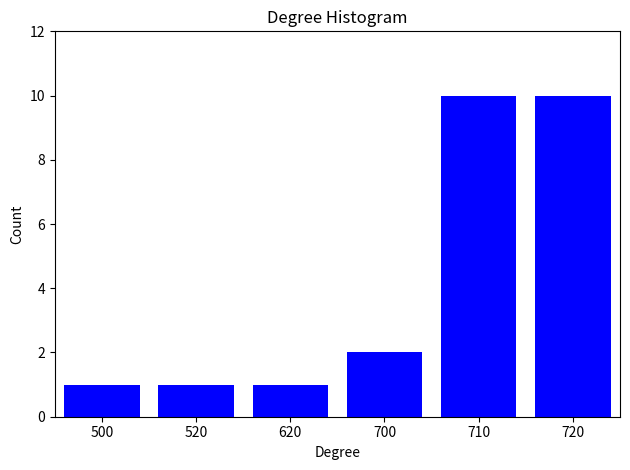

Reading left to right, what are all the values shown in this chart?

500=1	520=1	620=1	700=2	710=10	720=10